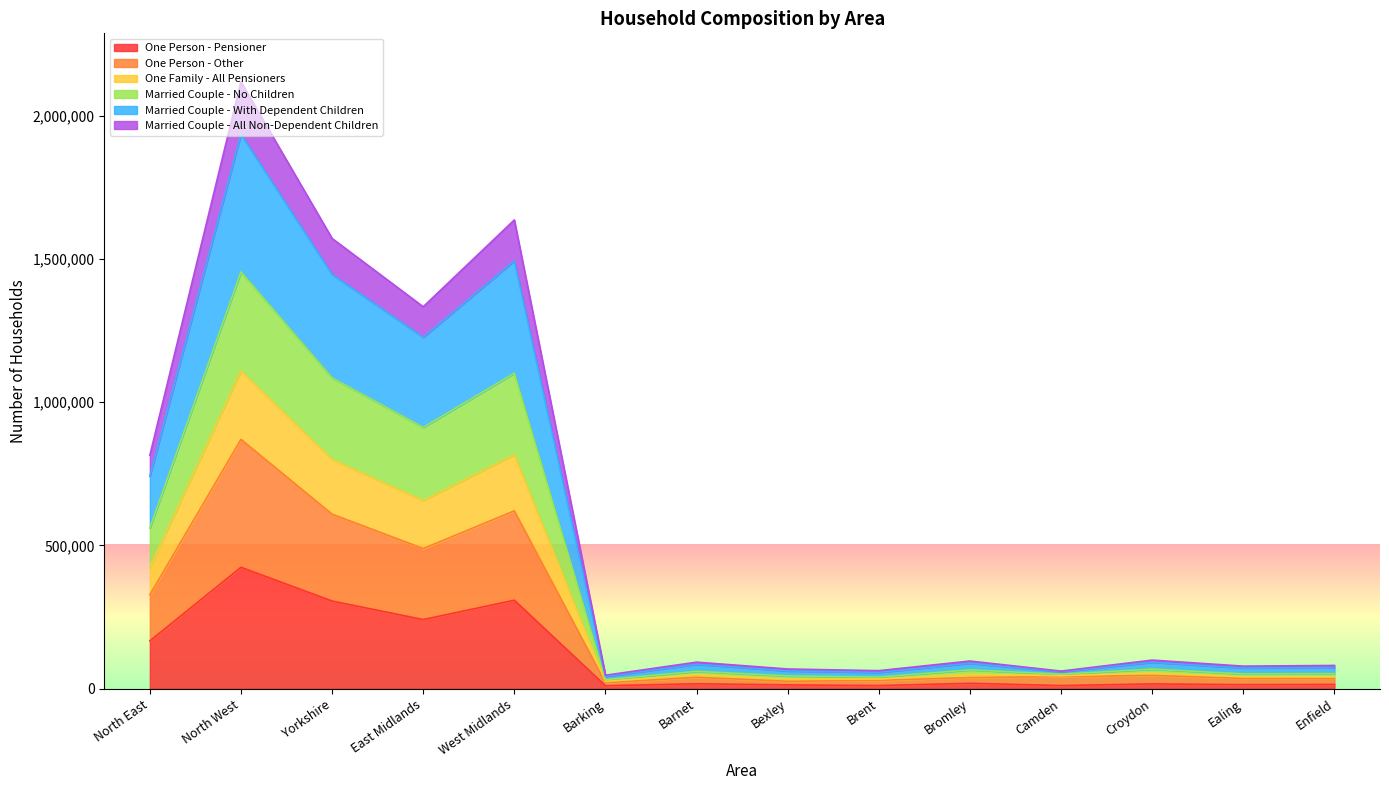

At which label does One Person - Pensioner reach its peak?

North West